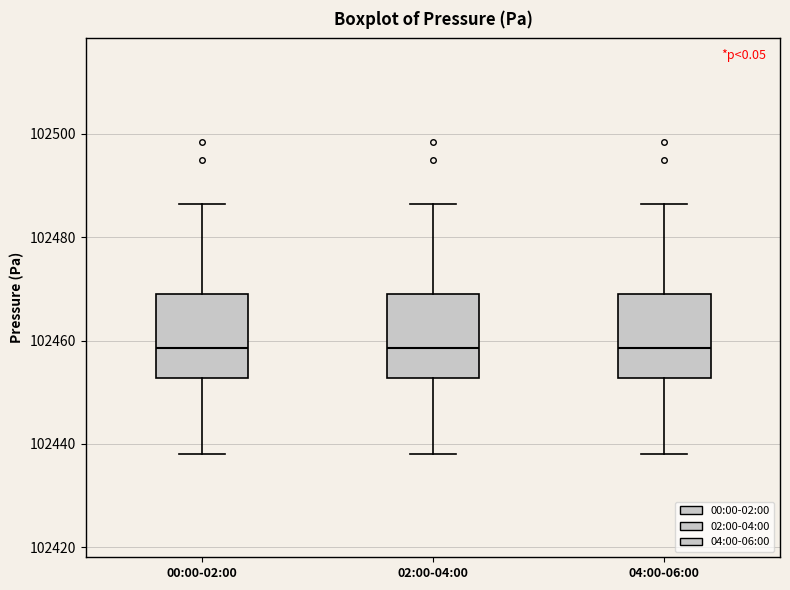

Reading left to right, read every box against the y-axis: the position of its median line, the range the box covers, and the ends of its whiskers. The values are not printed on the chart, so give them approximately, as read against the axis.

00:00-02:00: median 102458, box 102452 to 102468, whiskers 102438 to 102486
02:00-04:00: median 102458, box 102452 to 102468, whiskers 102438 to 102486
04:00-06:00: median 102458, box 102452 to 102468, whiskers 102438 to 102486